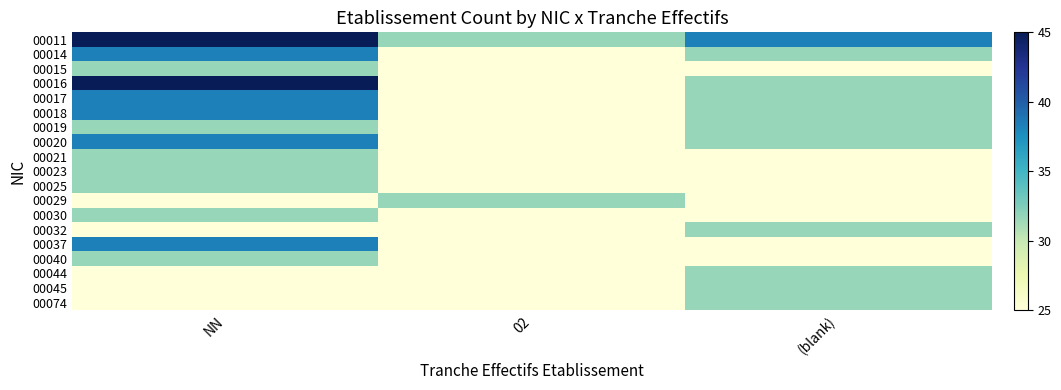

At how many categories does at least one series exceed 34?

2